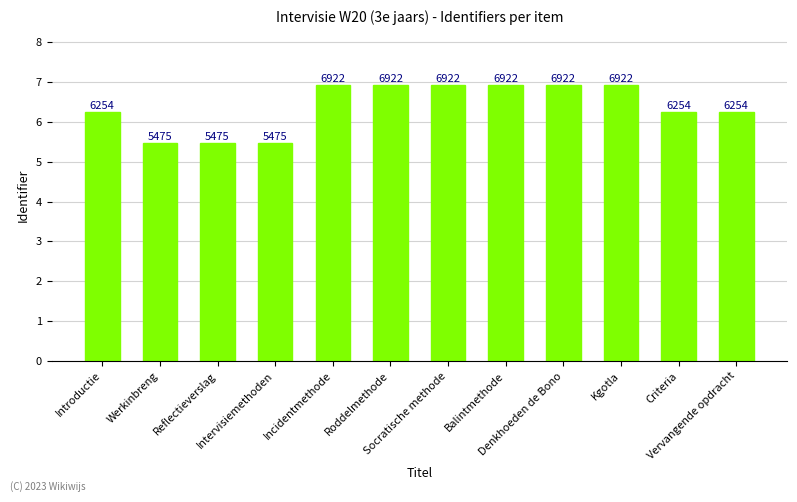

List the labels in order of value, smallest first.

Werkinbreng, Reflectieverslag, Intervisiemethoden, Introductie, Criteria, Vervangende opdracht, Roddelmethode, Socratische methode, Balintmethode, Denkhoeden de Bono, Kgotla, Incidentmethode